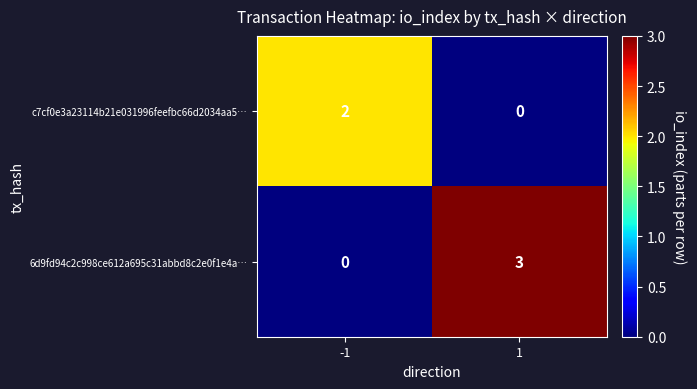

Read the 6d9fd94c2c998ce612a695c31abbd8c2e0f1e4a… value at 1.

3